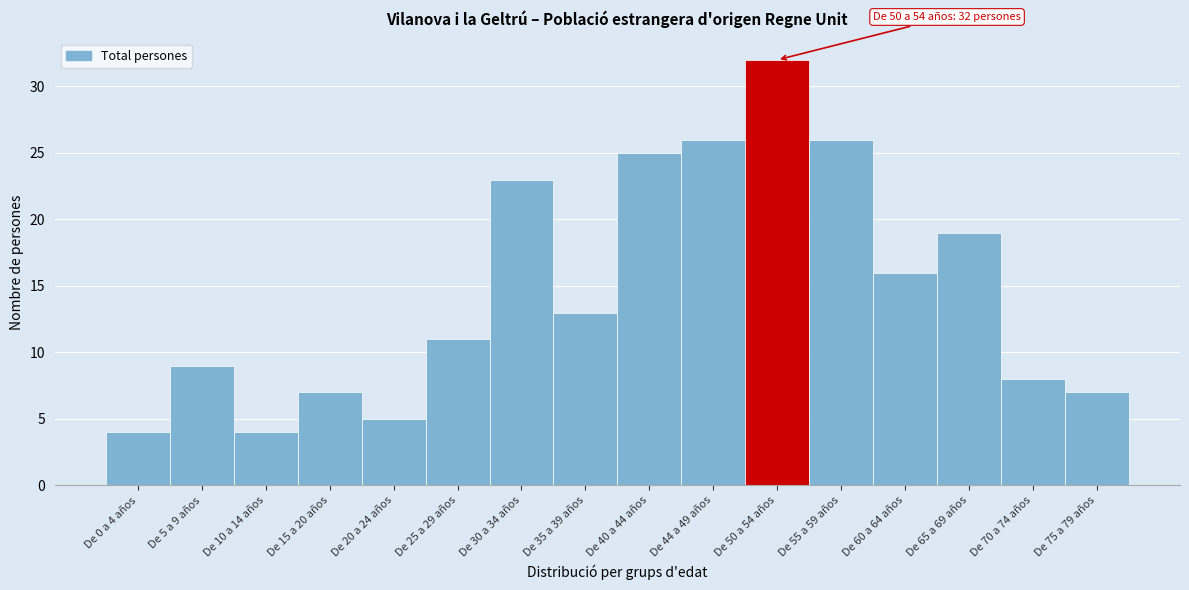

Reading left to right, extract all data points from this chart.

De 0 a 4 años=4	De 5 a 9 años=9	De 10 a 14 años=4	De 15 a 20 años=7	De 20 a 24 años=5	De 25 a 29 años=11	De 30 a 34 años=23	De 35 a 39 años=13	De 40 a 44 años=25	De 44 a 49 años=26	De 50 a 54 años=32	De 55 a 59 años=26	De 60 a 64 años=16	De 65 a 69 años=19	De 70 a 74 años=8	De 75 a 79 años=7